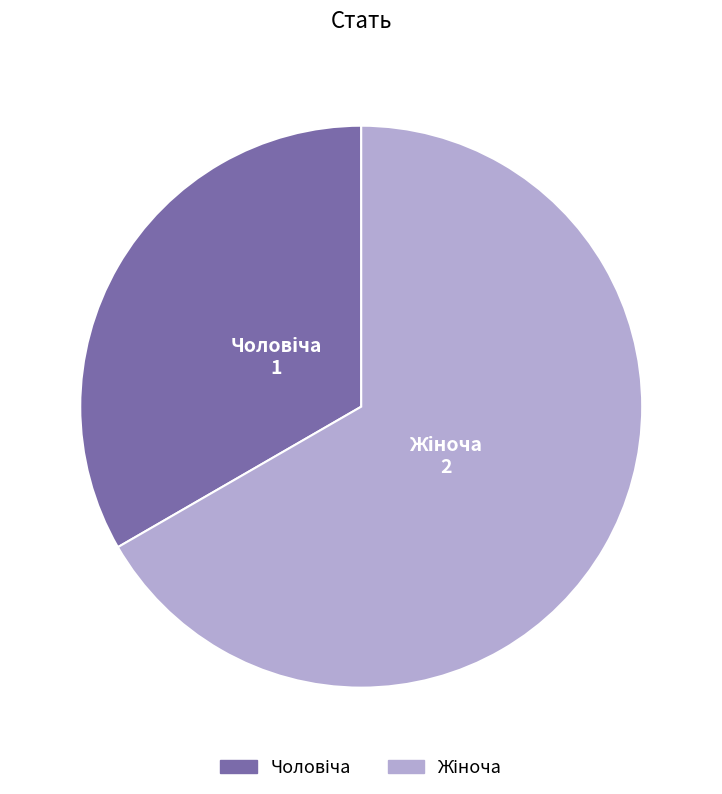

Is there a majority slice in this chart?

Yes